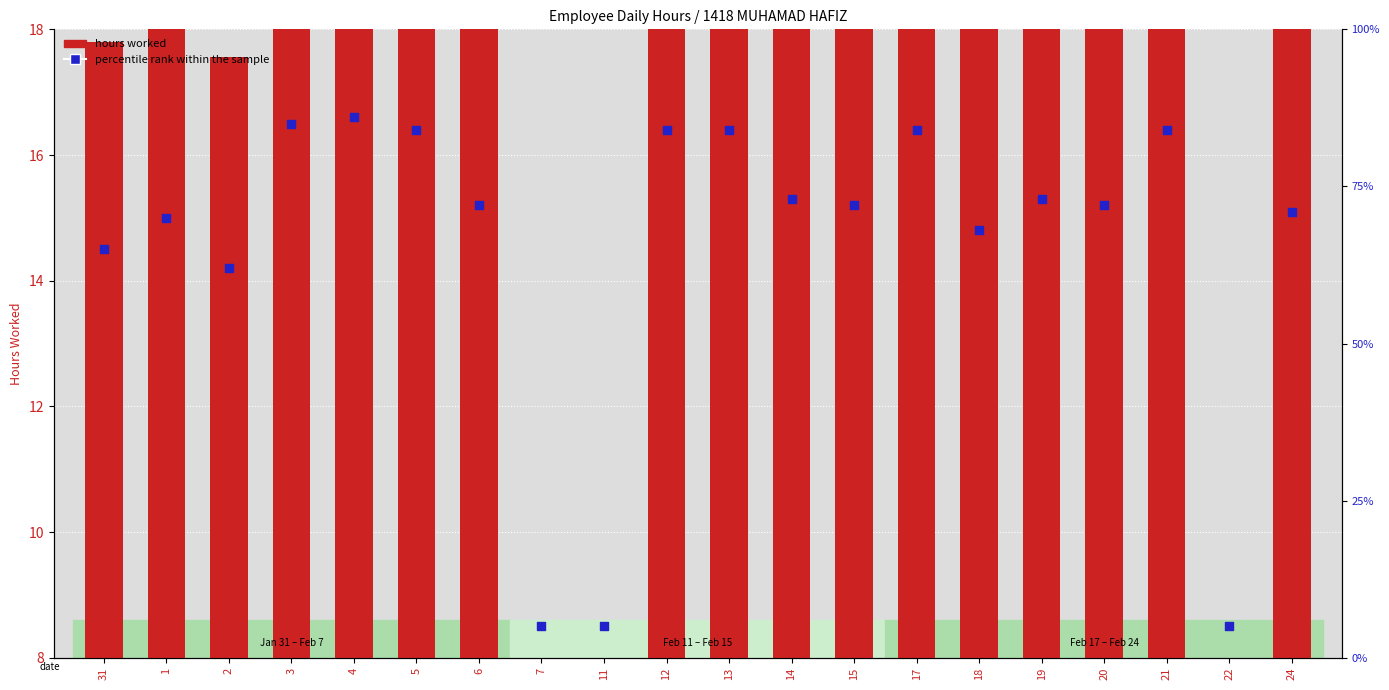

At how many categories does at least one series exceed 30?

17